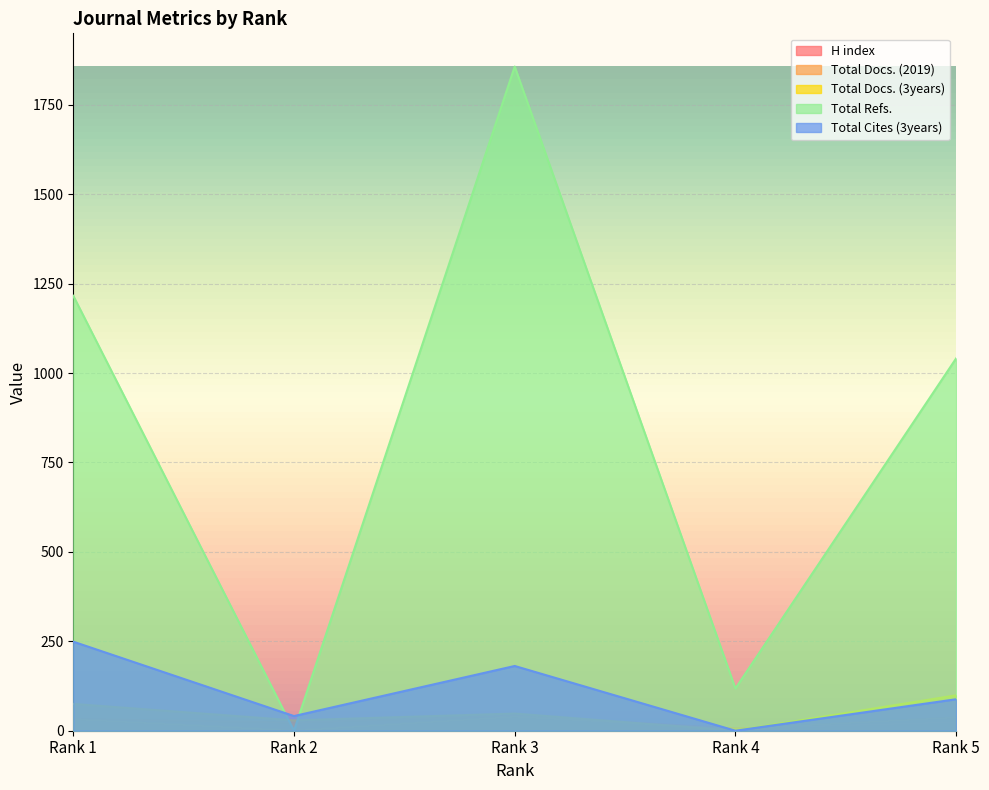

Does the chart display data point markers on the line(s)?

No